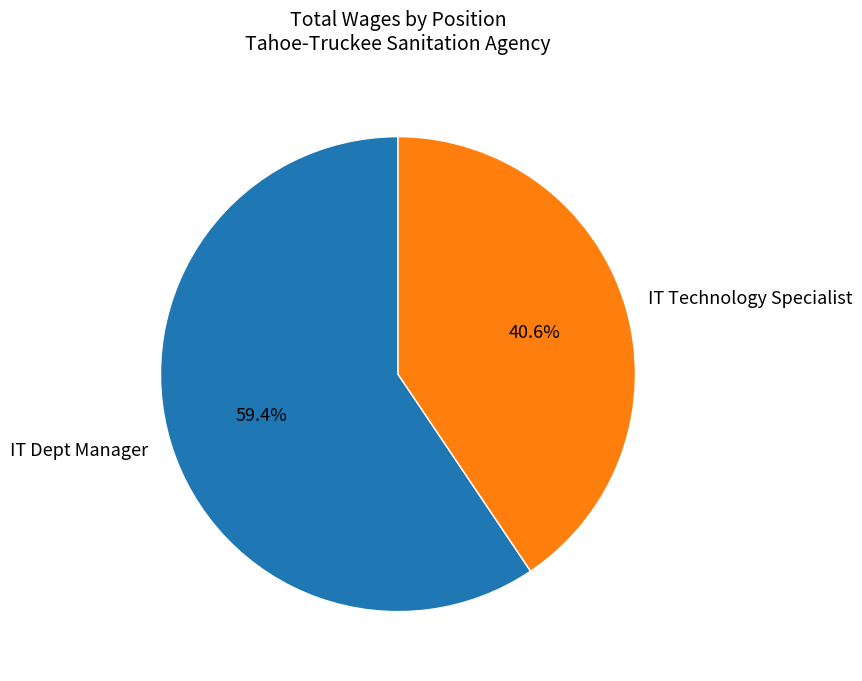

What is the ratio of the value at IT Dept Manager to the value at IT Technology Specialist?

1.5